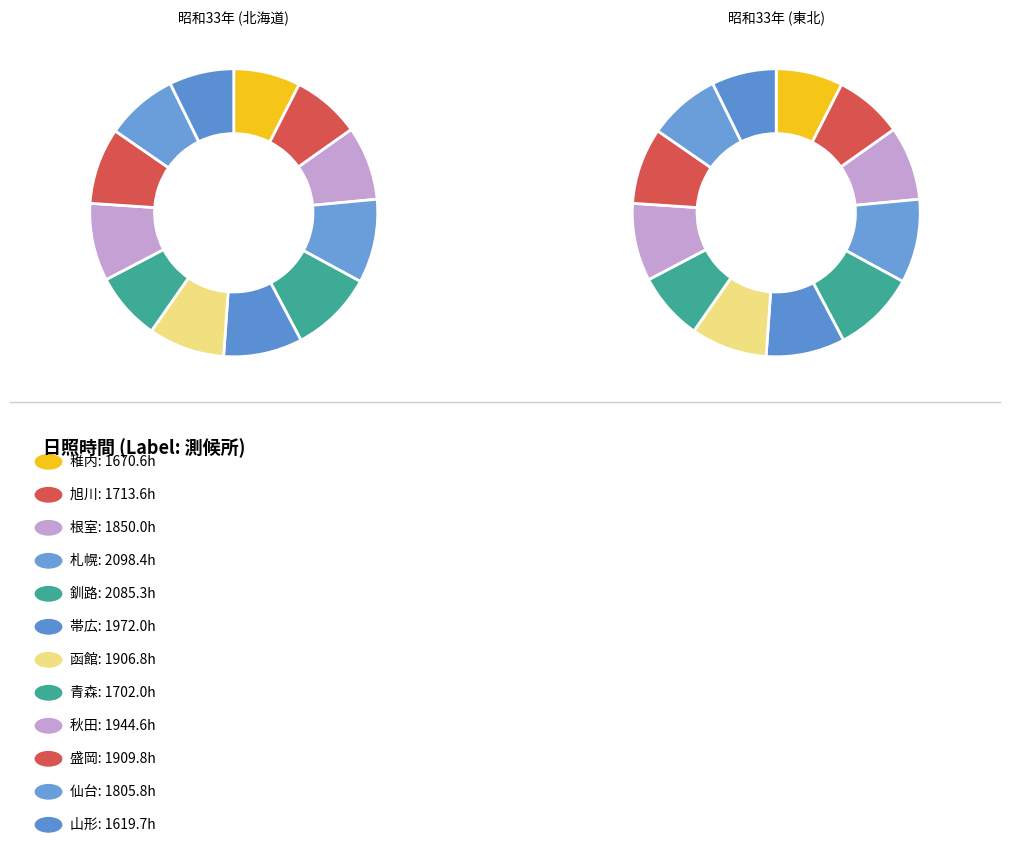

To the nearest percent, what is the average slice percentage?

8%